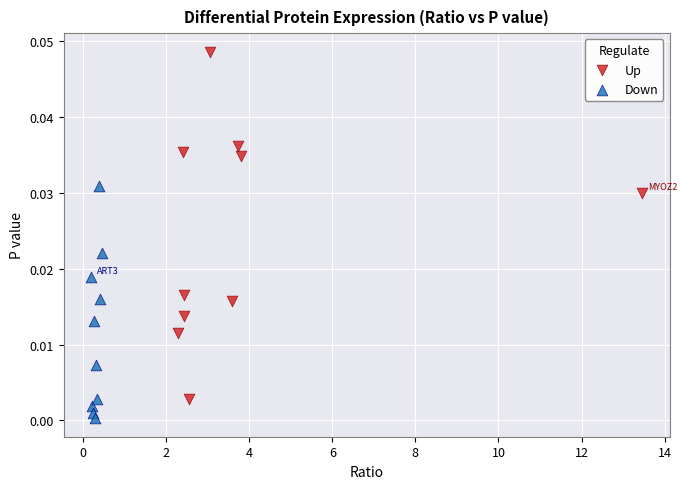

Which series has the widest spread of Y values?

Up